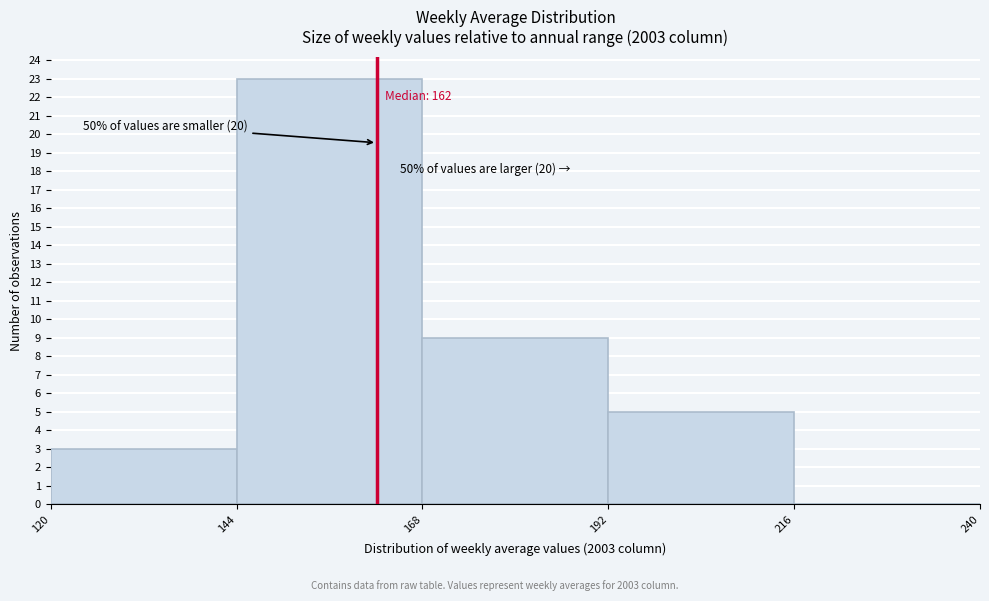

Over which range of the x-axis is the bar tallest?

144 to 168